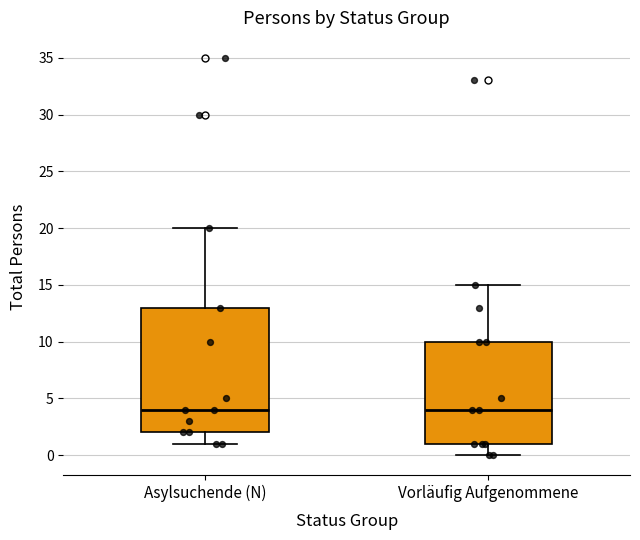

Reading left to right, transcribe this box plot: for each box, give where its median line is, the range the box spans, and where its two whiskers end, as read against the y-axis. The values are not printed on the chart, so give them approximately, as read against the axis.

Asylsuchende (N): median 4, box 2 to 13, whiskers 1 to 20
Vorläufig Aufgenommene: median 4, box 1 to 10, whiskers 0 to 15